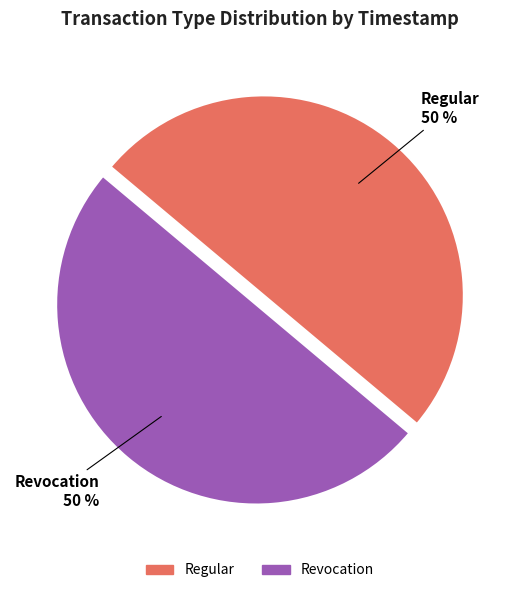

To the nearest percent, what percentage of the pie is Regular?

50%